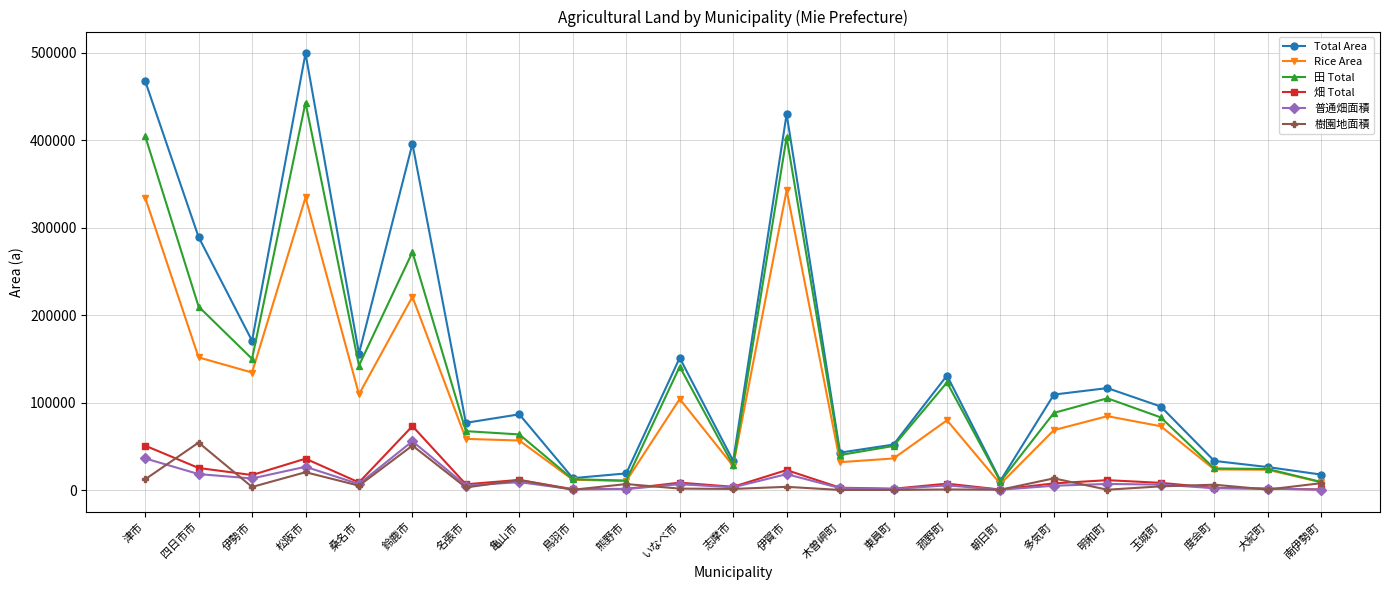

At which category is the sum across all series the highest?

松阪市